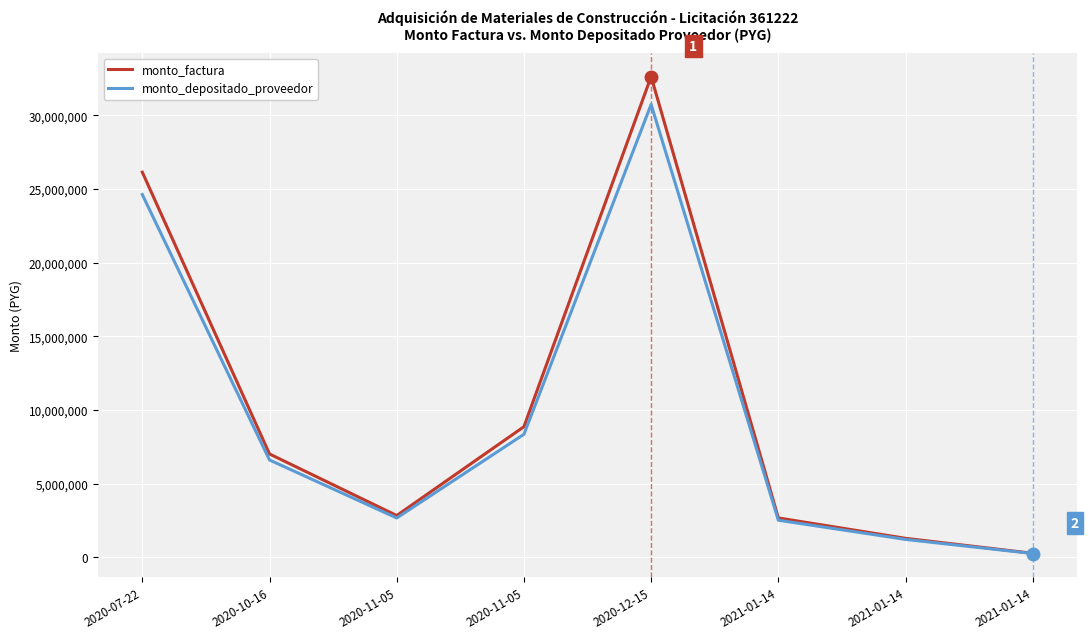

What are all the series names shown in the legend?

monto_factura, monto_depositado_proveedor